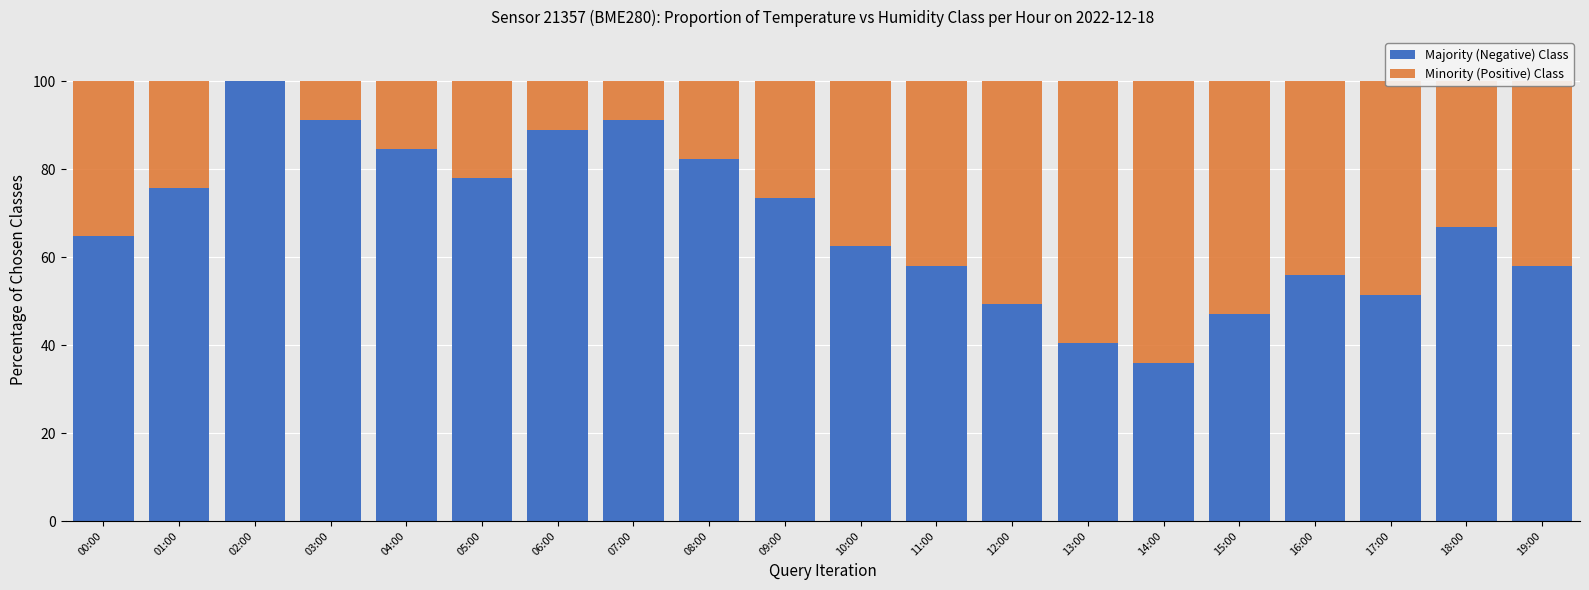

What is the total value across all series at 11:00?

100.0